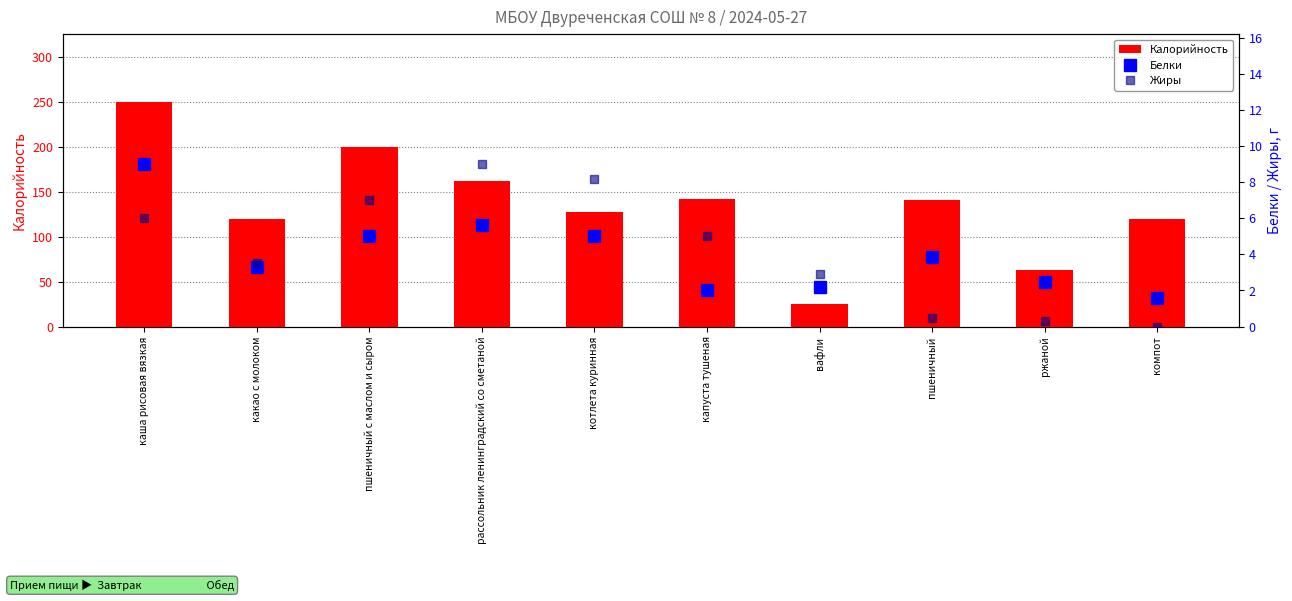

Rank the categories by Белки value from highest to lowest.

каша рисовая вязкая, рассольник ленинградский со сметаной, пшеничный с маслом и сыром, котлета куринная, пшеничный, какао с молоком, ржаной, вафли, капуста тушеная, компот